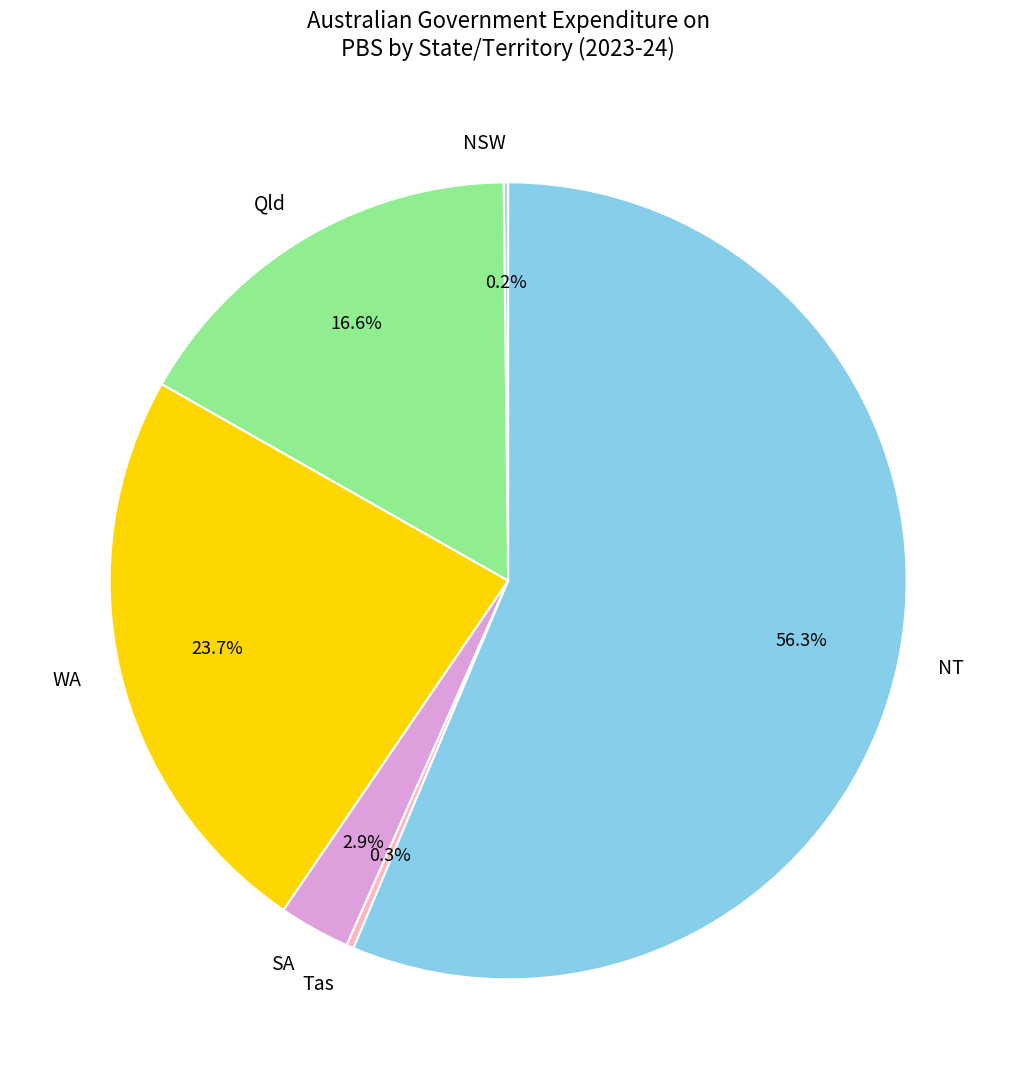

What percentage do Qld and Tas together represent?

16.9%